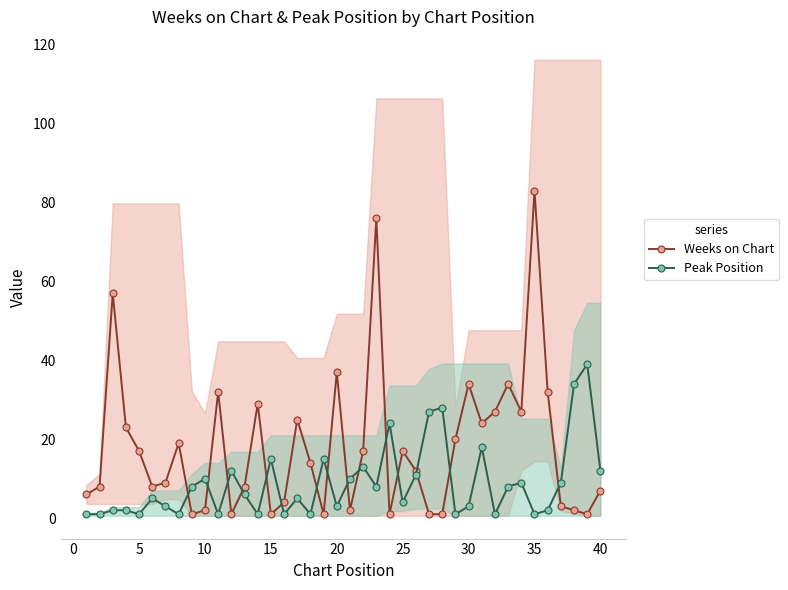

True or false: Peak Position has a value of 4 at 25.

True